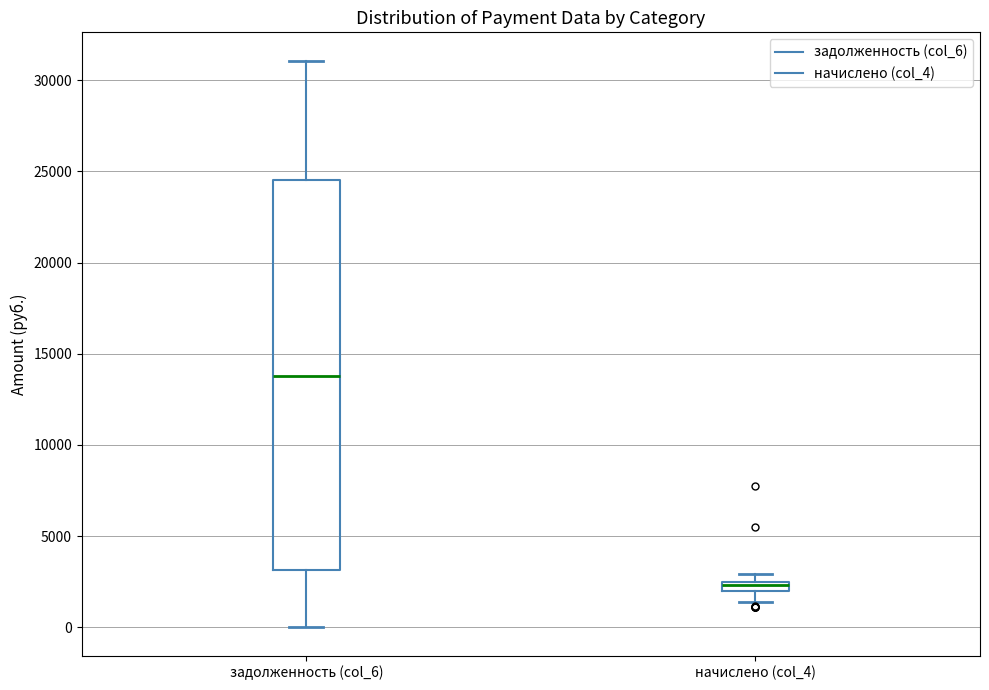

Comparing the boxes themselves (not the whiskers), which one is the tallest?

задолженность (col_6)